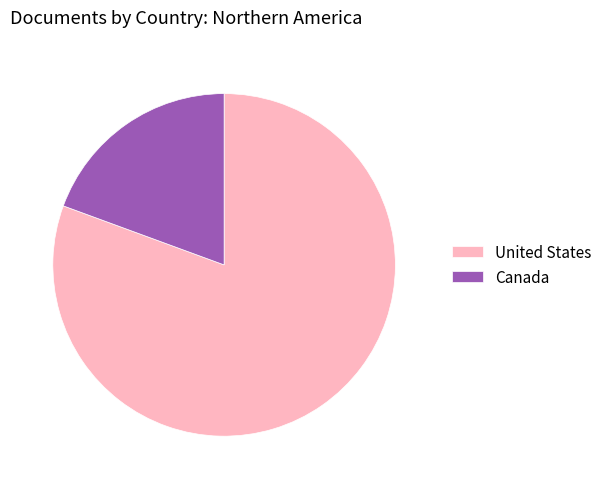

Is the sum of Canada and United States greater than half?

Yes